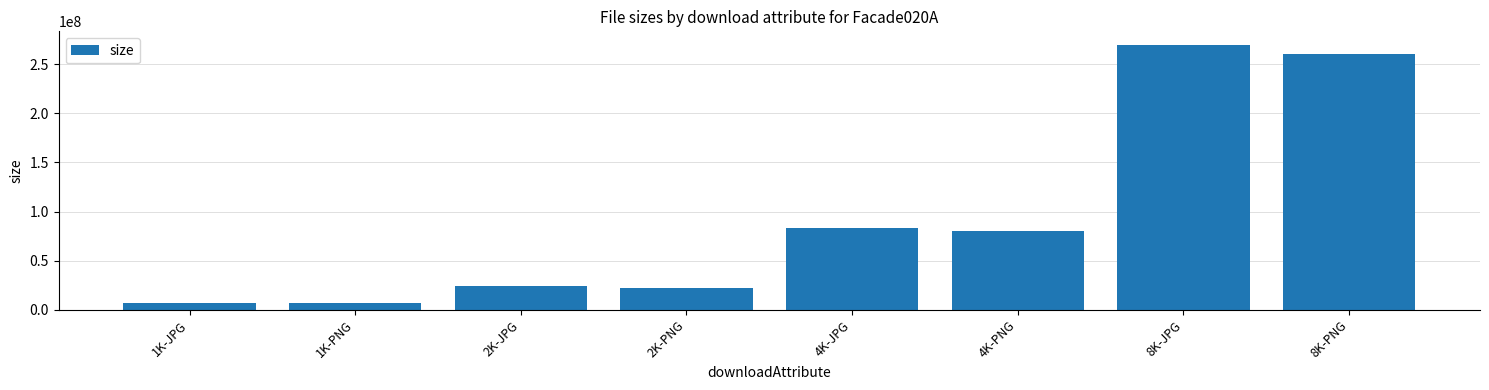

At which category does the chart reach its peak across all series?

8K-JPG